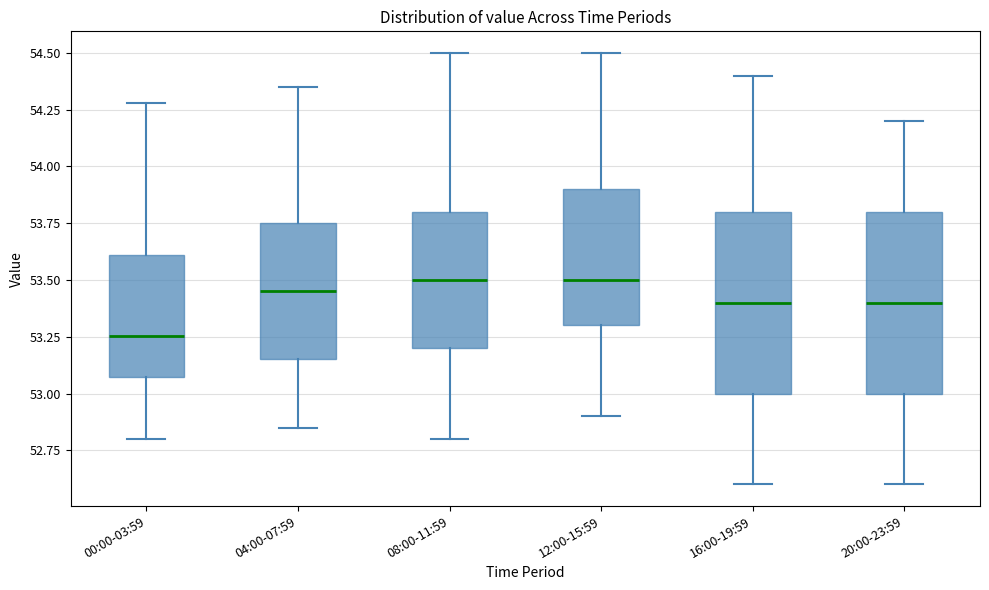

Reading left to right, read every box against the y-axis: the position of its median line, the range the box covers, and the ends of its whiskers. The values are not printed on the chart, so give them approximately, as read against the axis.

00:00-03:59: median 53.25, box 53.05 to 53.60, whiskers 52.80 to 54.30
04:00-07:59: median 53.45, box 53.15 to 53.75, whiskers 52.85 to 54.35
08:00-11:59: median 53.50, box 53.20 to 53.80, whiskers 52.80 to 54.50
12:00-15:59: median 53.50, box 53.30 to 53.90, whiskers 52.90 to 54.50
16:00-19:59: median 53.40, box 53.00 to 53.80, whiskers 52.60 to 54.40
20:00-23:59: median 53.40, box 53.00 to 53.80, whiskers 52.60 to 54.20